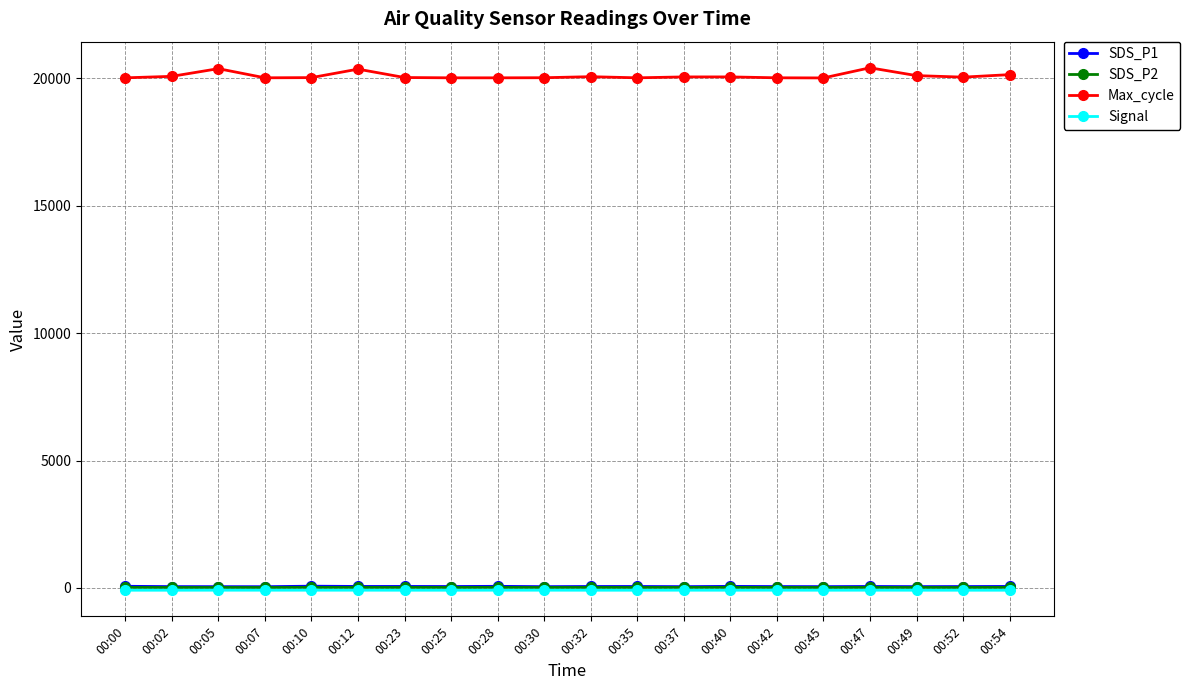

True or false: SDS_P2 and SDS_P1 intersect in this chart.

False